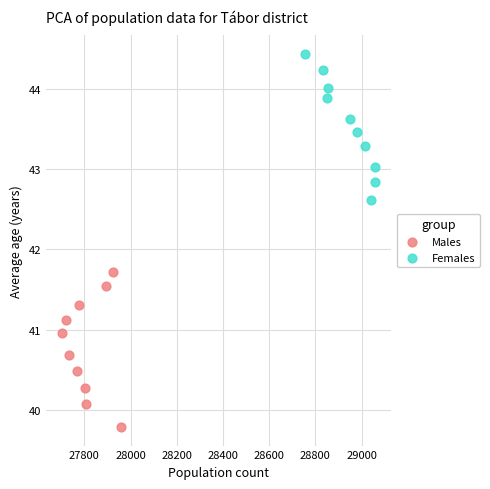

Which series reaches the maximum Y coordinate?

Females